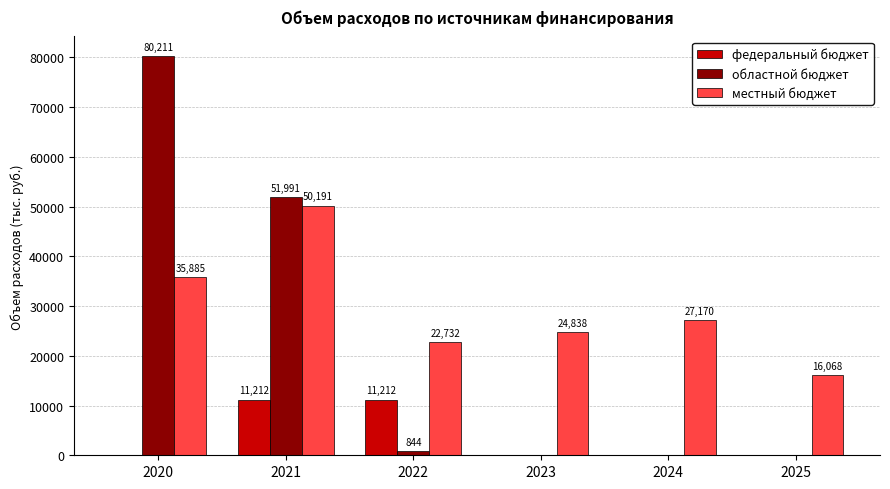

What is the approximate value of федеральный бюджет at 2022?

11211.7